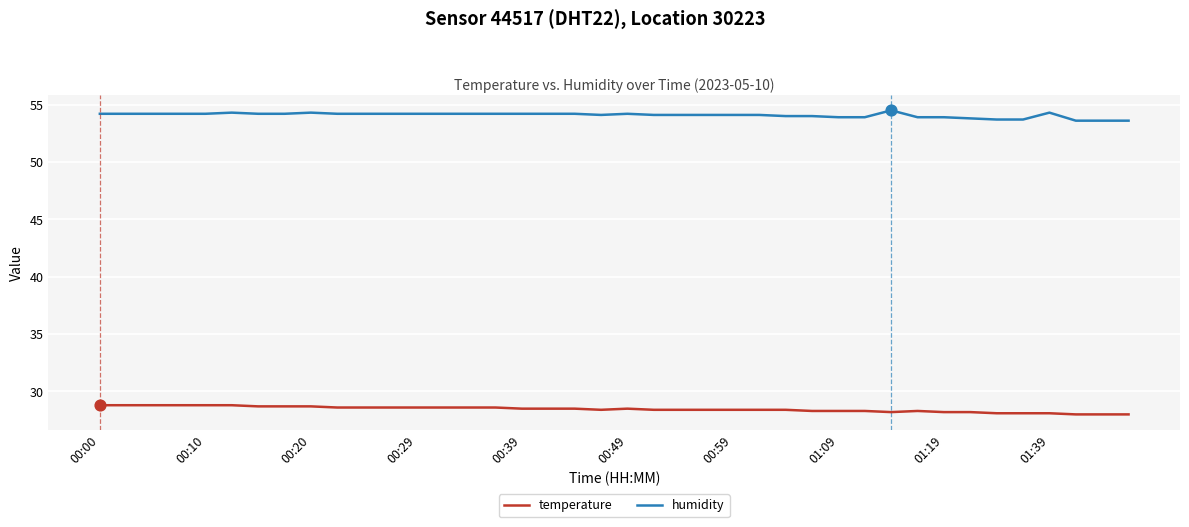

Which series has the largest total across all categories?

humidity